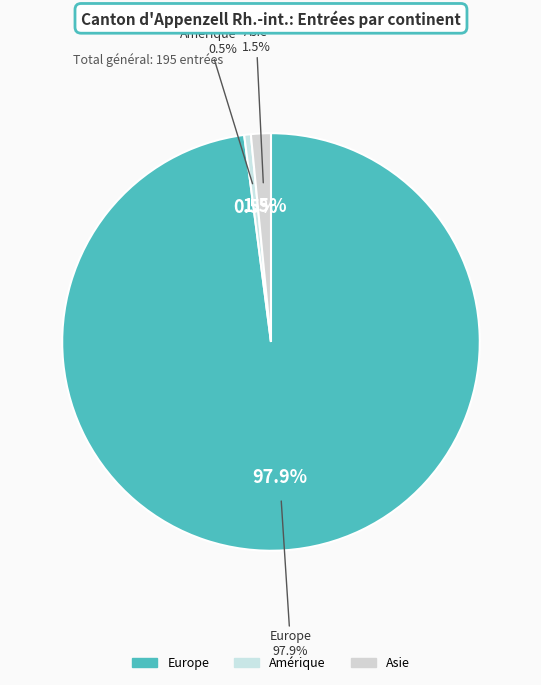

Combined, what portion of the pie is Afrique and Asie?

1.5%